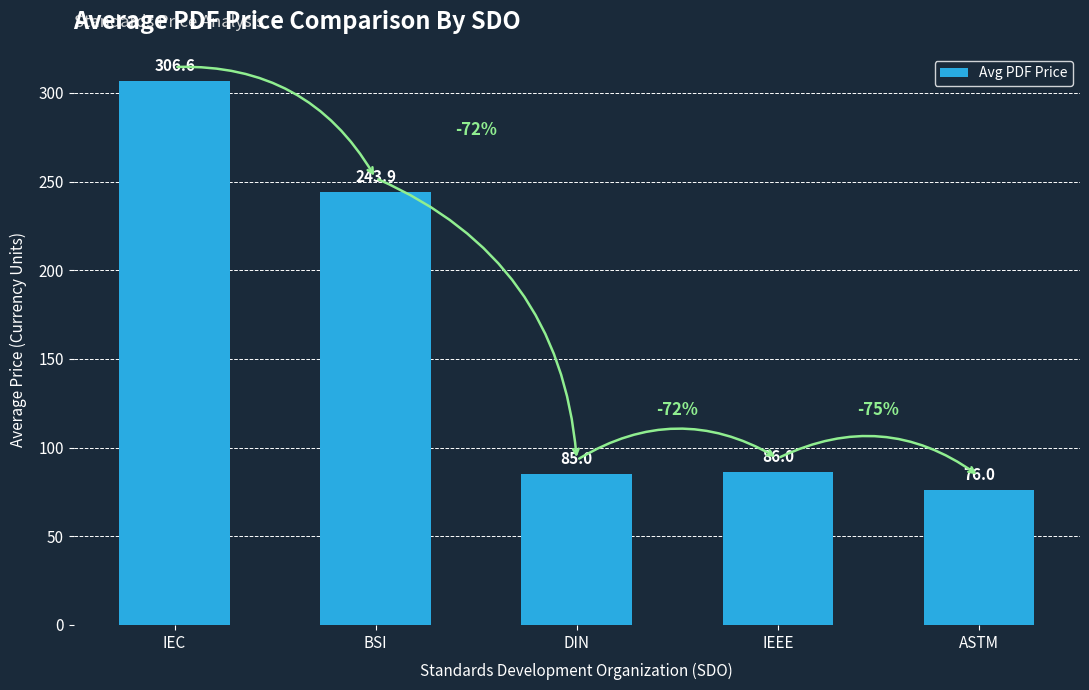

The value at IEEE is 86.0. True or false?

True